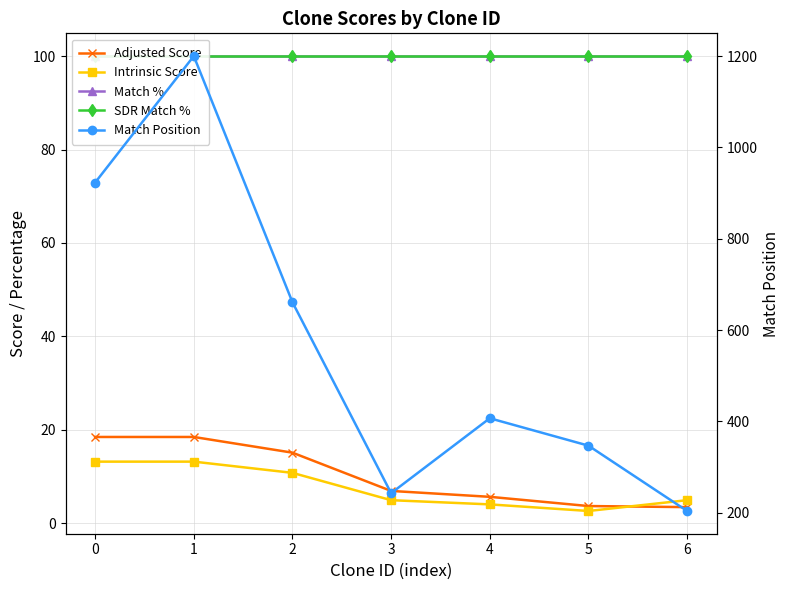

What is the total value across all series at 0?

1154.7